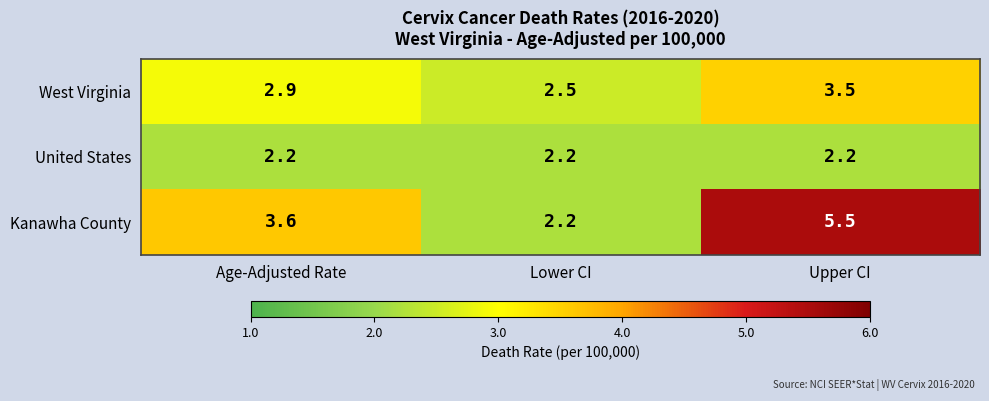

What is the greatest value displayed?

5.5